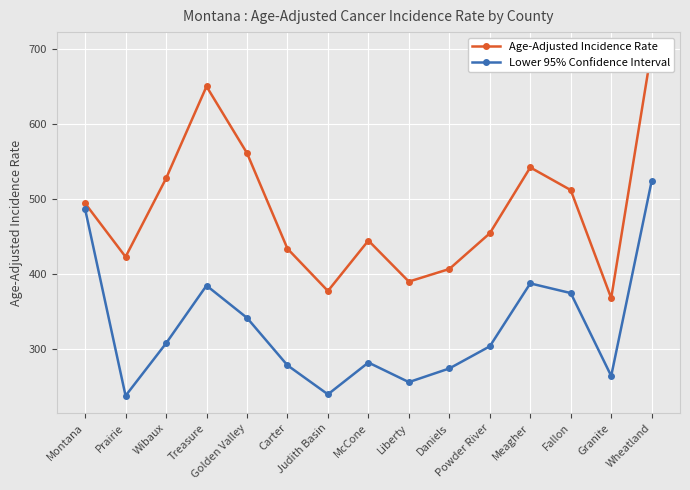

At which category does Age-Adjusted Incidence Rate reach its first local valley?

Prairie